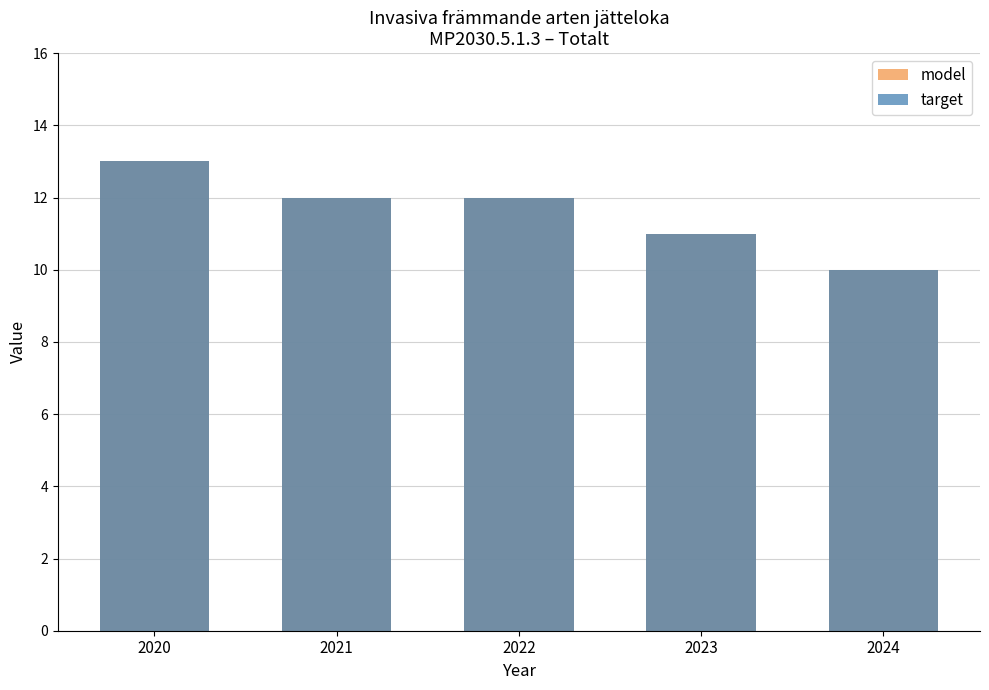

The model series shows 13 at 2020. True or false?

True